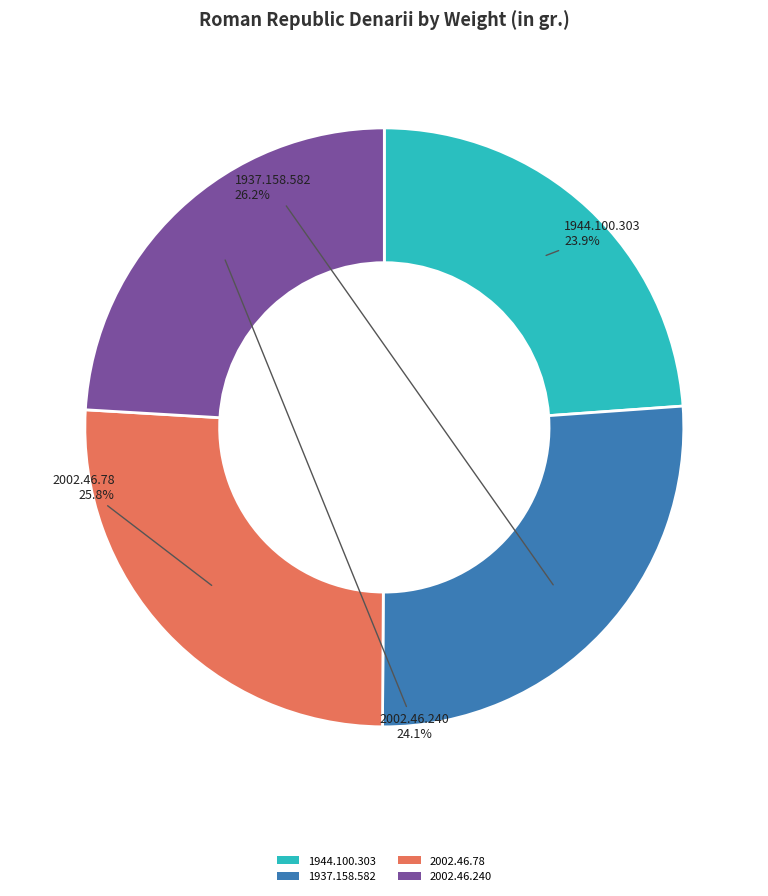

Count the number of slices in the pie.

4